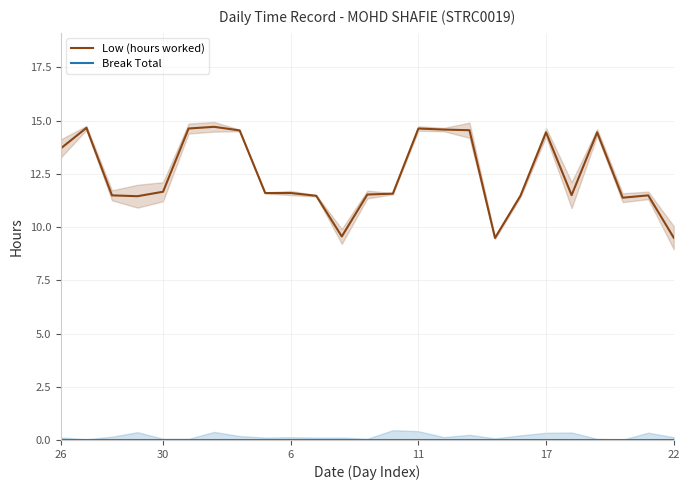

What is the difference between the maximum and minimum values in the Low (hours worked) series?

5.2